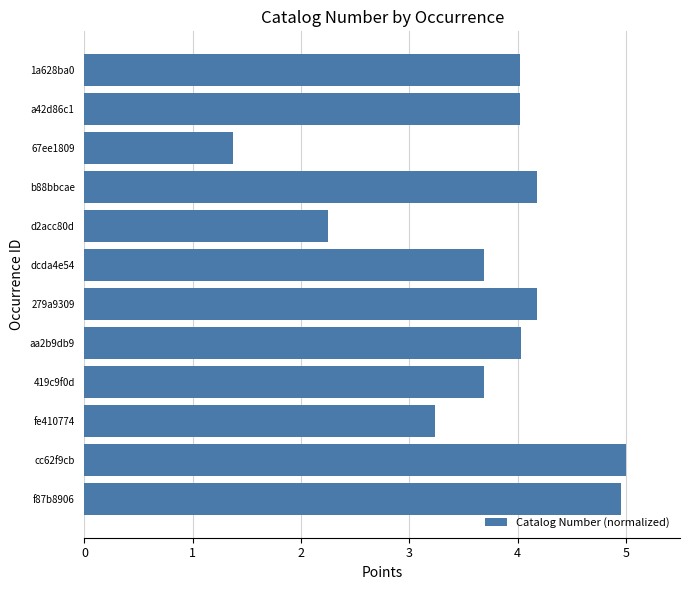

What is the difference between the maximum and minimum values?

3.6